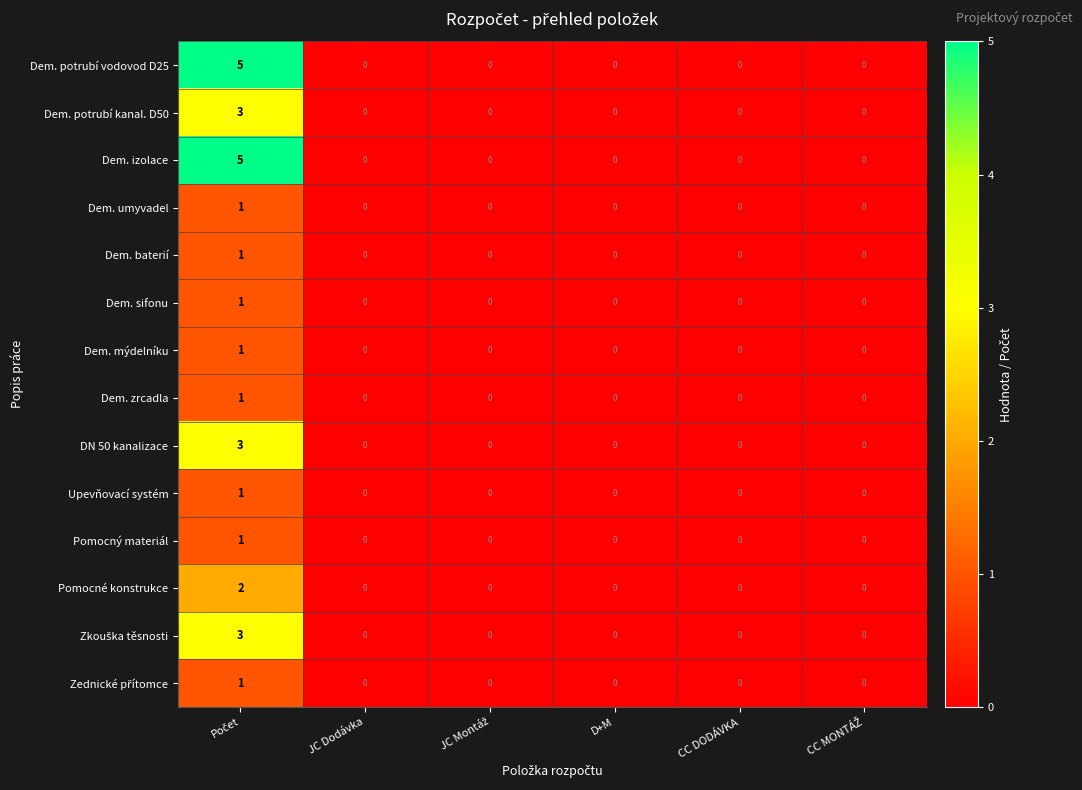

What is the sum of all Dem. potrubí kanal. D50 values?

3